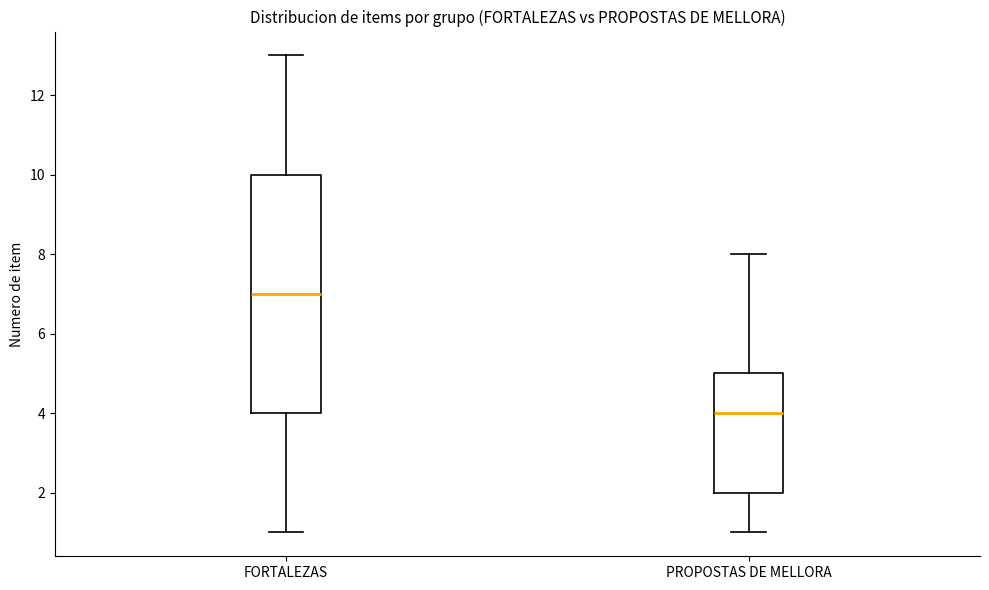

Reading left to right, read every box against the y-axis: the position of its median line, the range the box covers, and the ends of its whiskers. The values are not printed on the chart, so give them approximately, as read against the axis.

FORTALEZAS: median 7, box 4 to 10, whiskers 1 to 13
PROPOSTAS DE MELLORA: median 4, box 2 to 5, whiskers 1 to 8